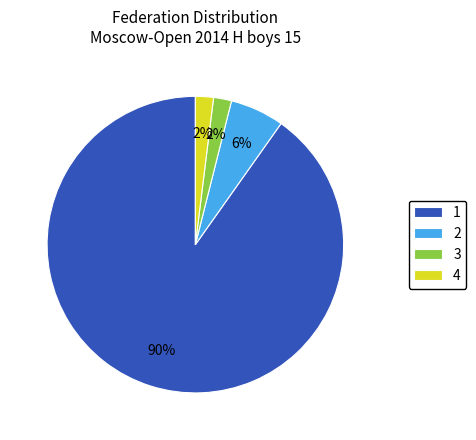

To the nearest percent, what is the difference between the largest and smallest slice percentages?

88%